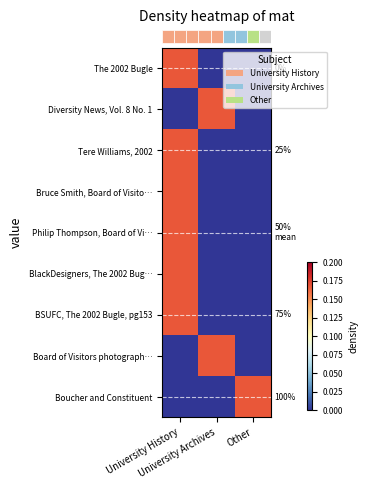

Which has a higher value, Other or University History?

University History